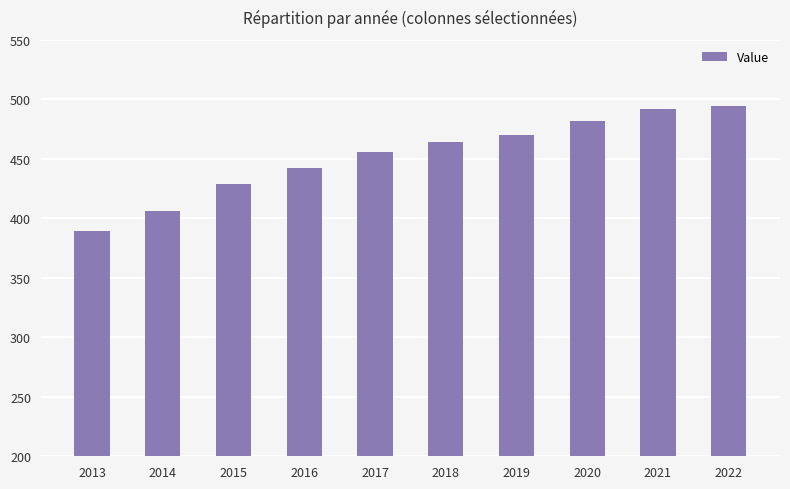

What is the smallest value displayed?

389